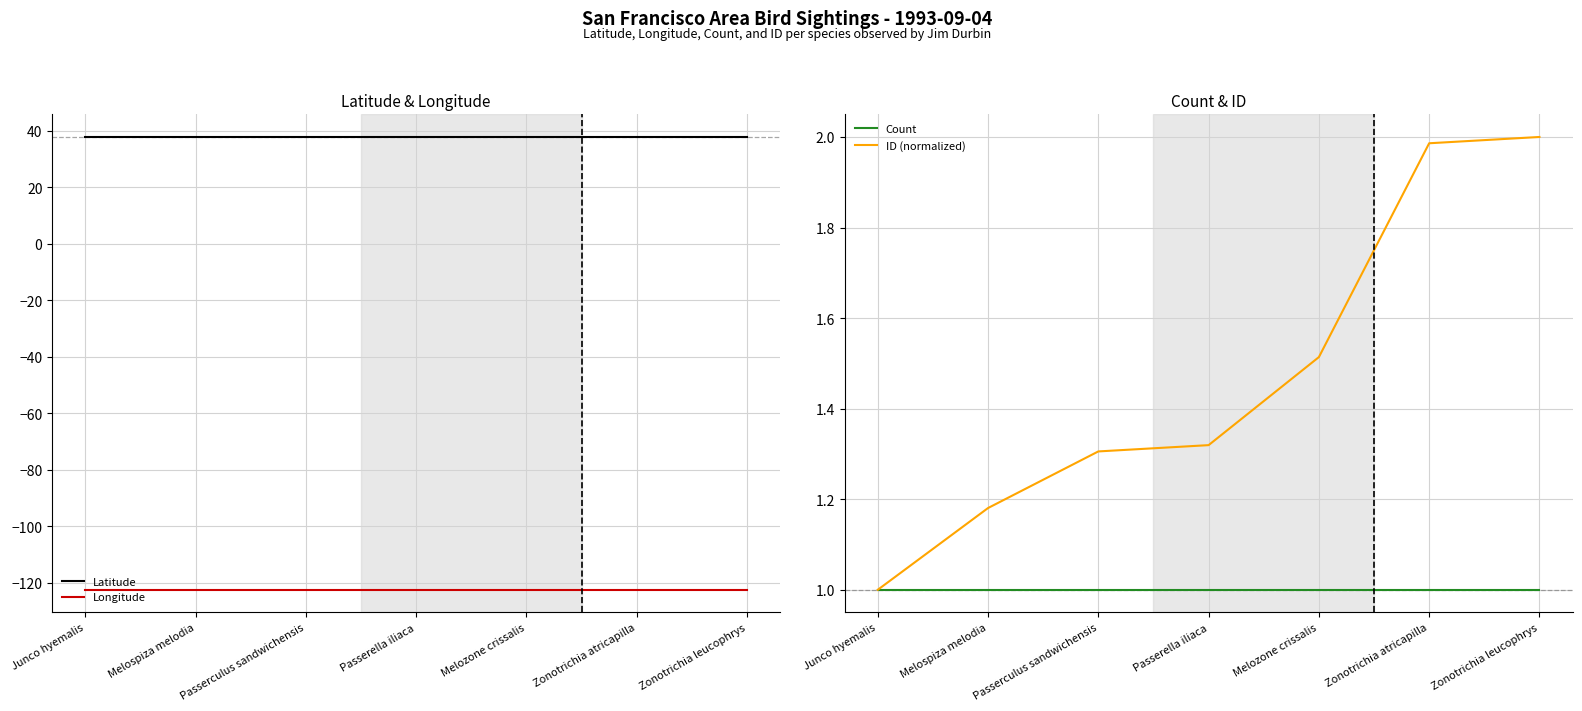

Does the chart have visible grid lines?

Yes